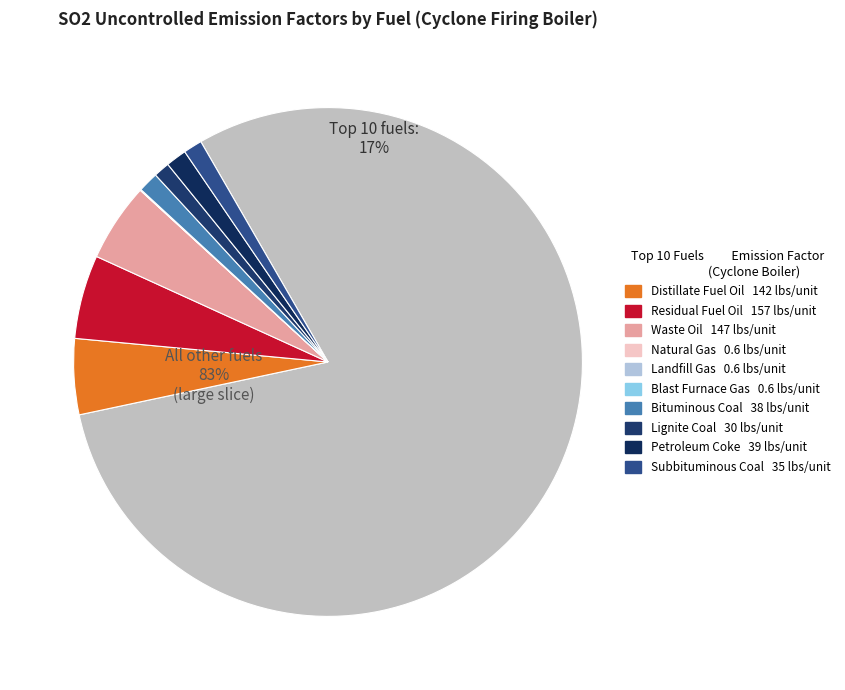

The Residual Fuel Oil slice represents 38% of the pie. True or false?

False